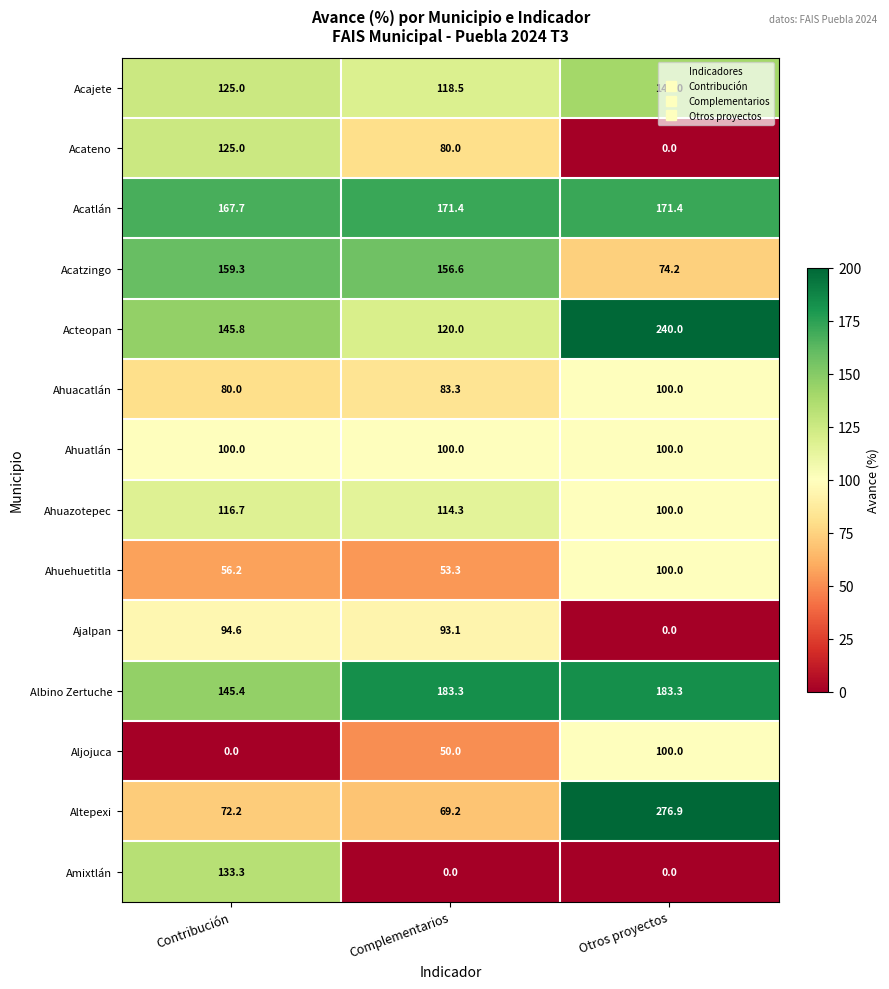

The Ahuehuetitla series shows 56.2 at Contribución. True or false?

True